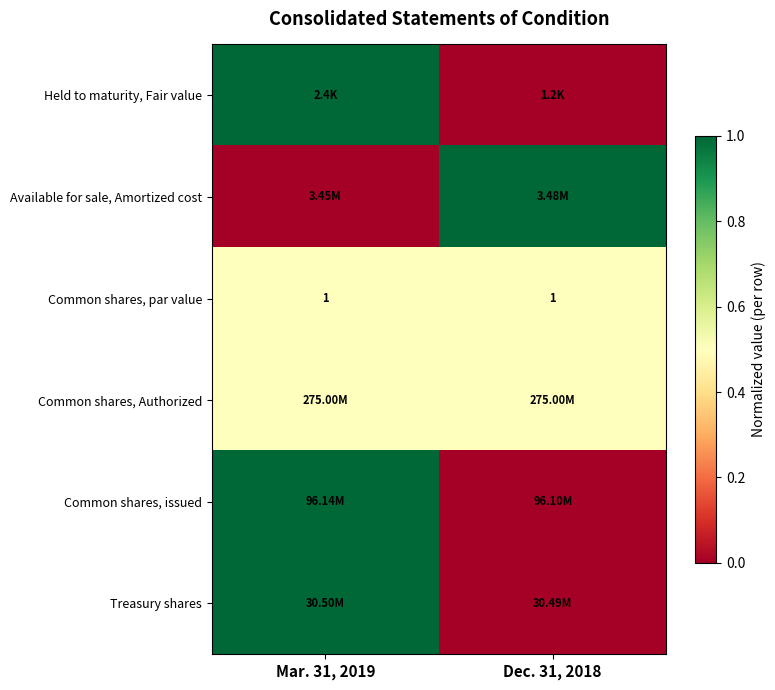

Which series has the largest total across all categories?

Held to maturity, Fair value